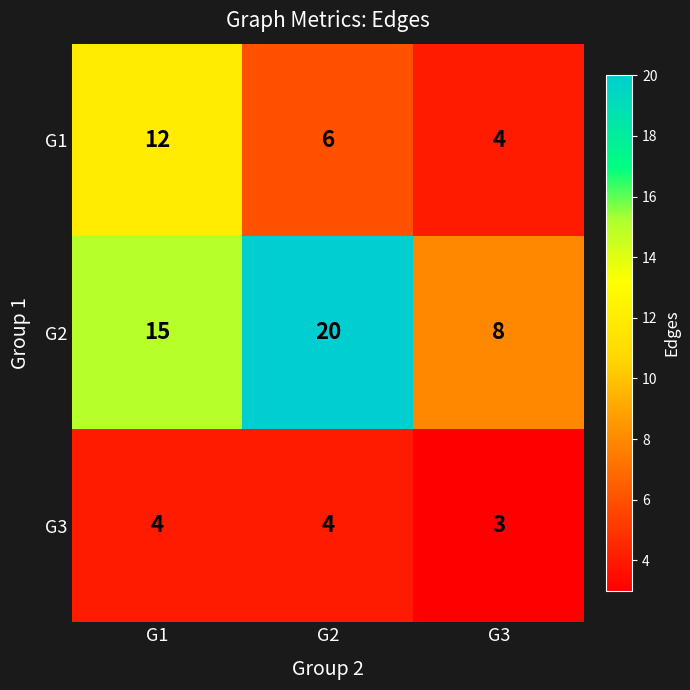

Which label corresponds to the largest value in the chart?

G2